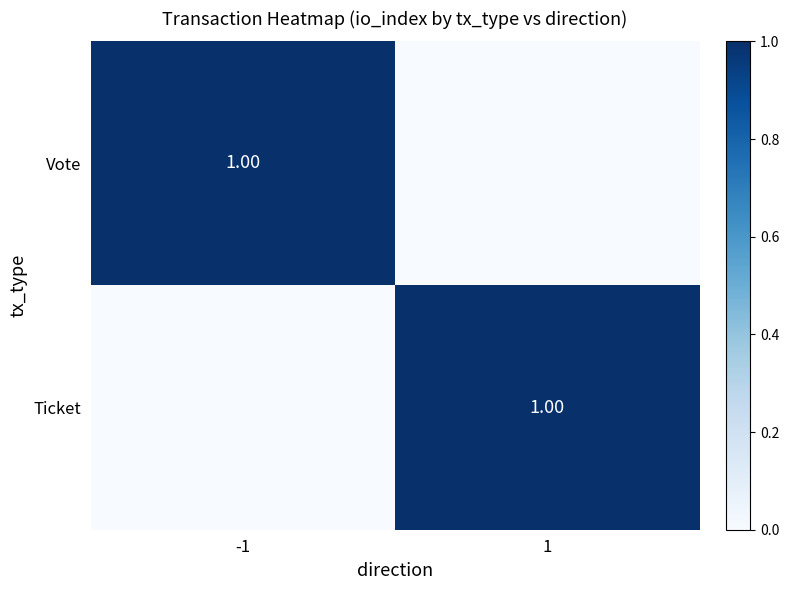

True or false: Vote has a value of 0 at -1.

False